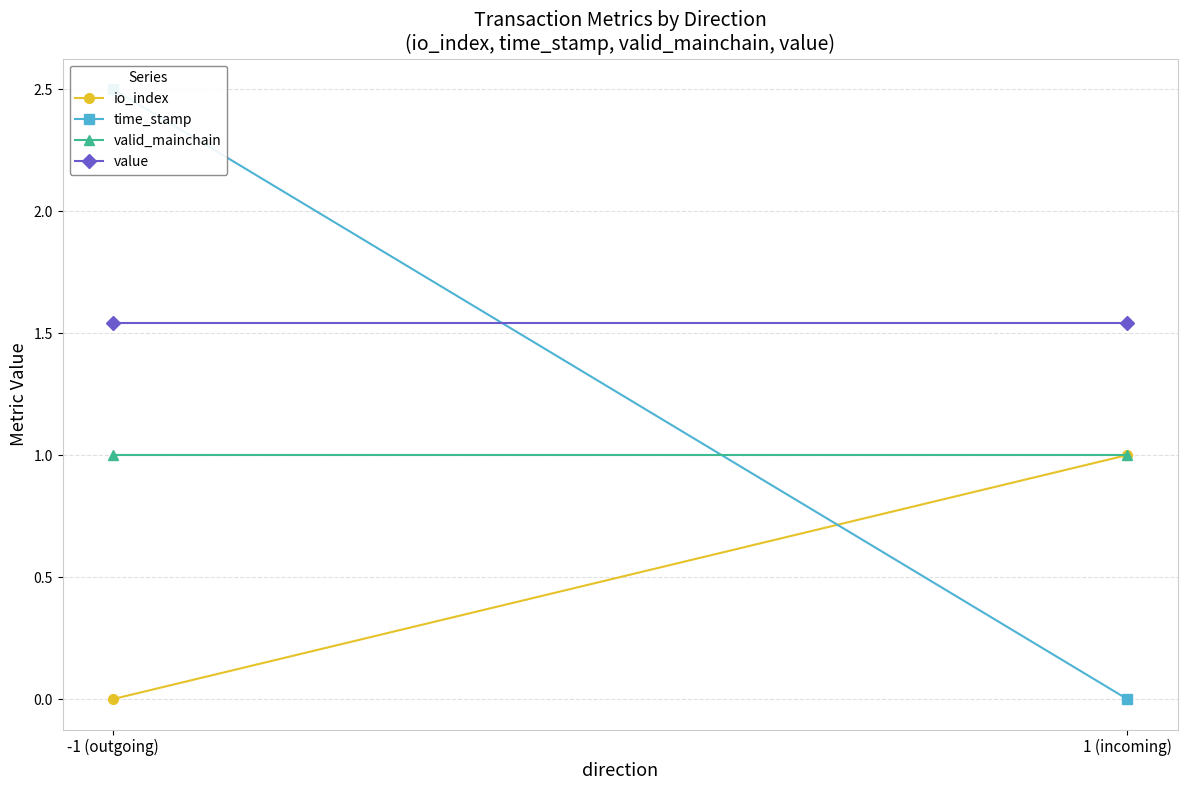

Reading right to left, list all the values displayed in this chart.

io_index: 1 (incoming)=1.0	-1 (outgoing)=0.0
time_stamp: 1 (incoming)=0.0	-1 (outgoing)=2.5
valid_mainchain: 1 (incoming)=1.0	-1 (outgoing)=1.0
value: 1 (incoming)=1.5	-1 (outgoing)=1.5